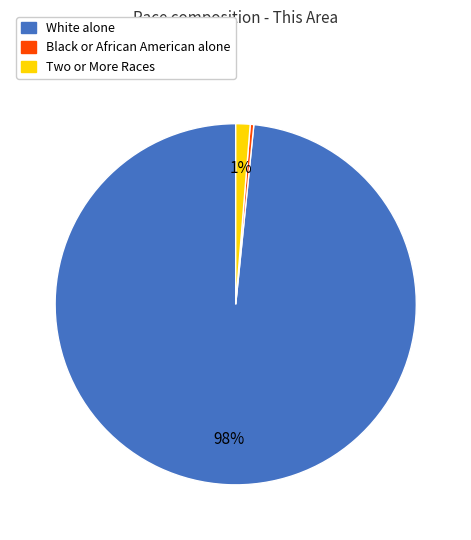

How many segments does this pie chart have?

3